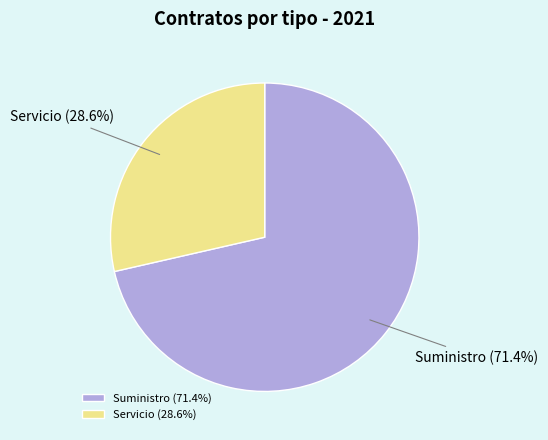

Which category has the biggest portion of the pie?

Suministro